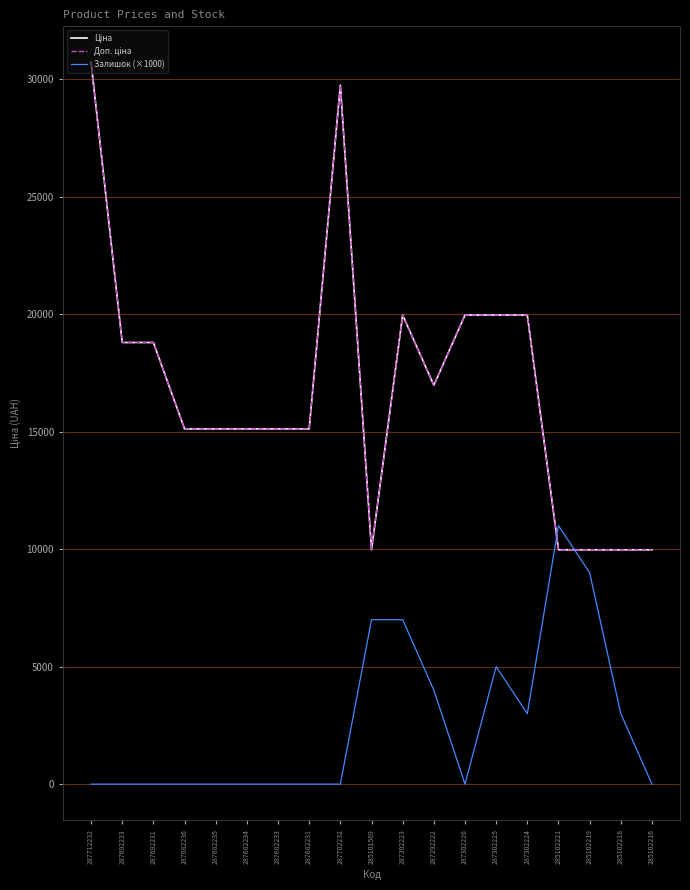

What are all the series names shown in the legend?

Ціна, Доп. ціна, Залишок (×1000)